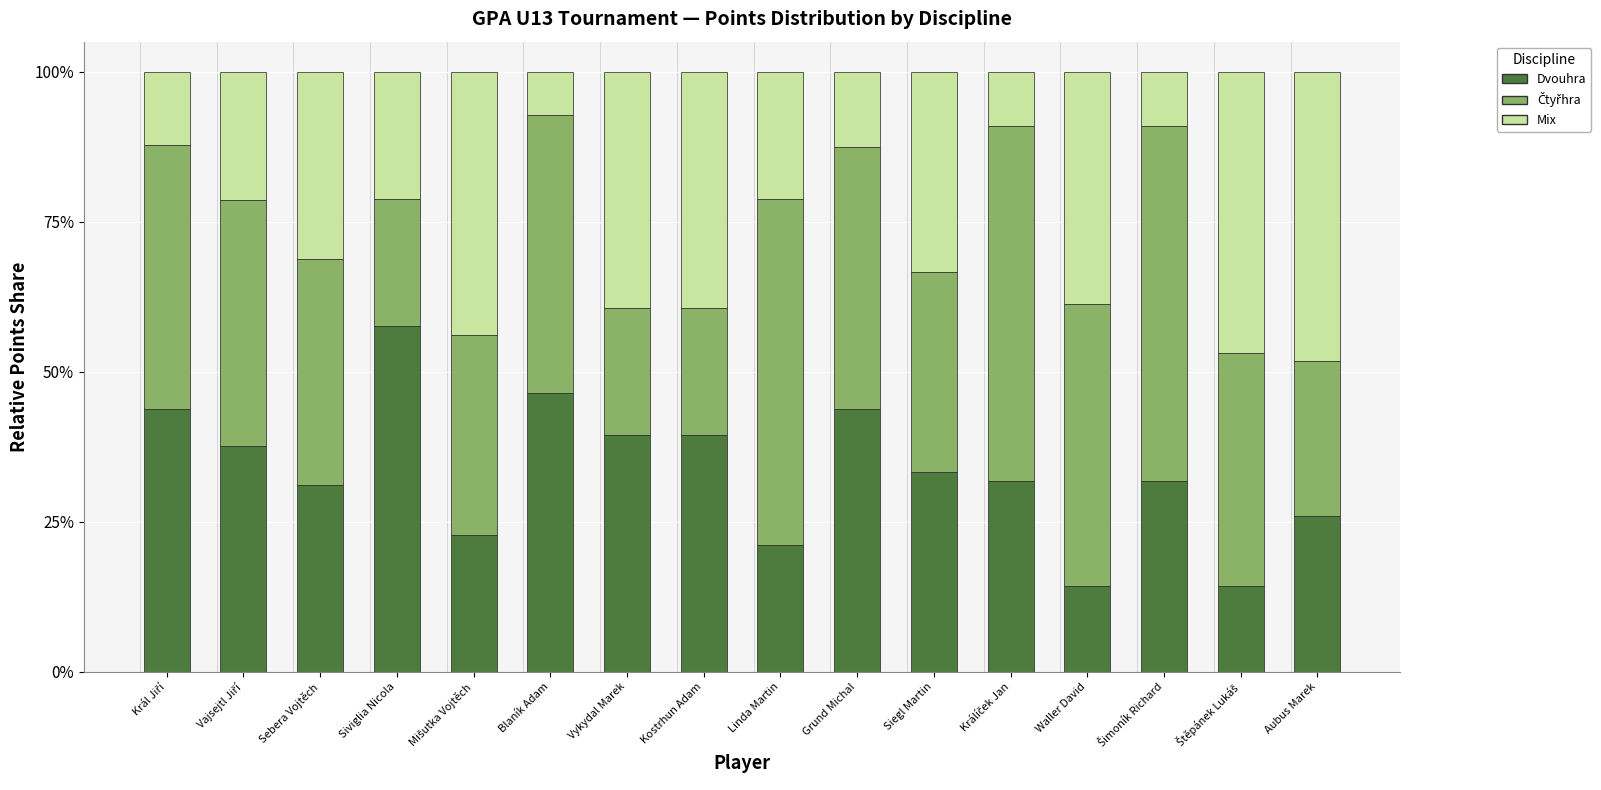

What is the maximum value for Dvouhra?

57.6